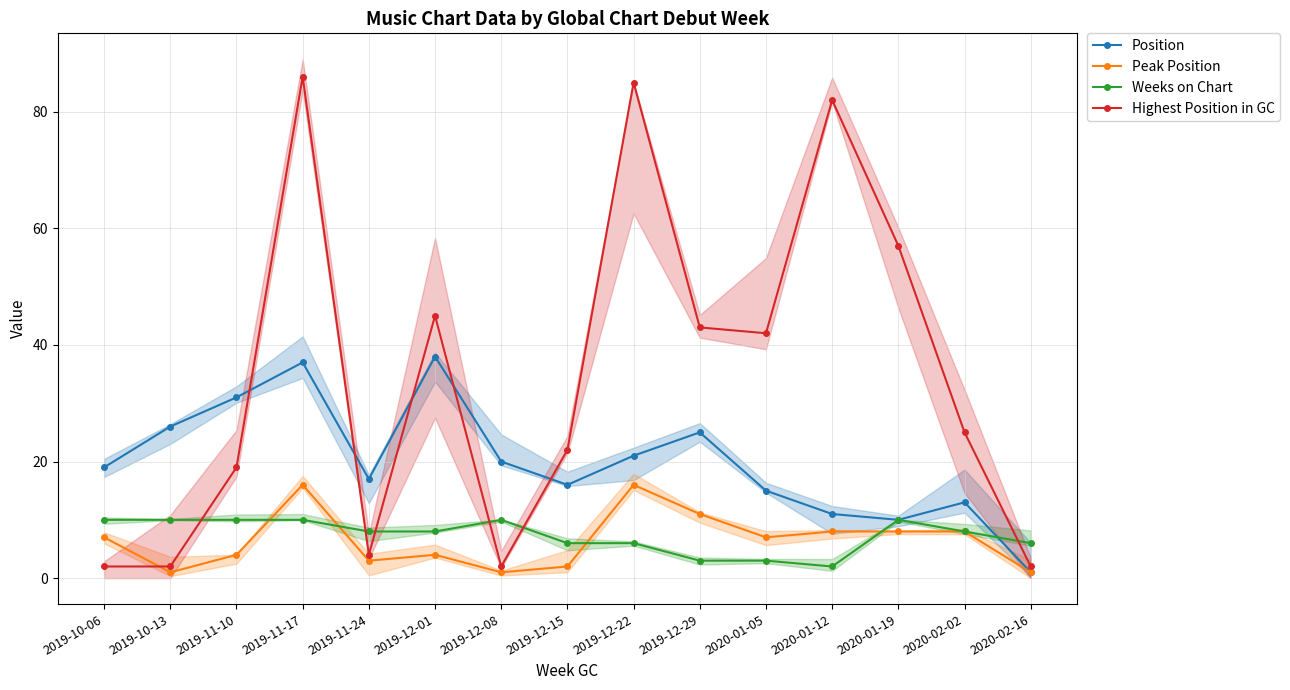

Which series ends up on top after the final intersection of Highest Position in GC and Peak Position?

Highest Position in GC